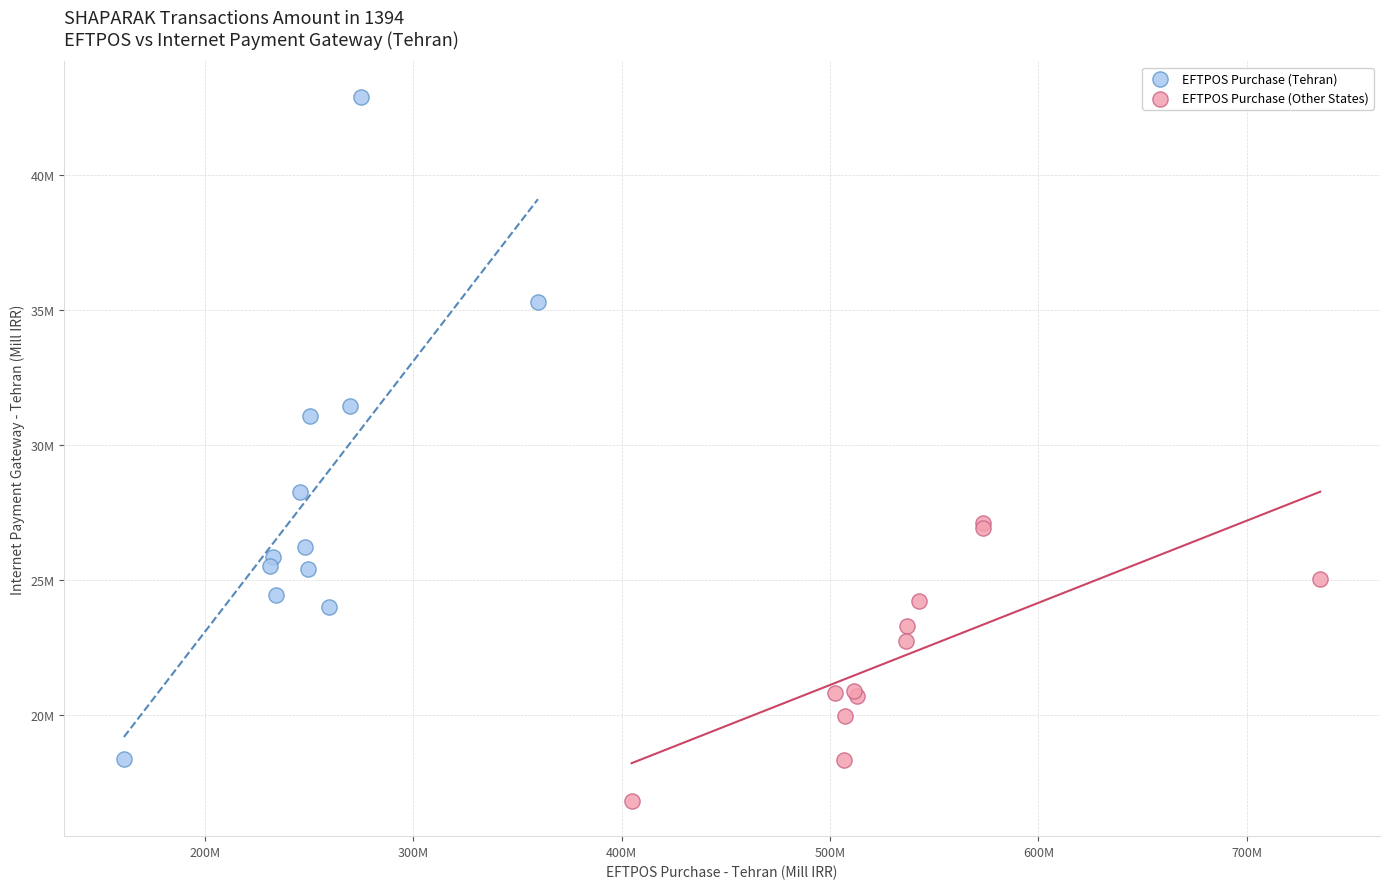

Which series has the widest spread of Y values?

EFTPOS Purchase (Tehran)